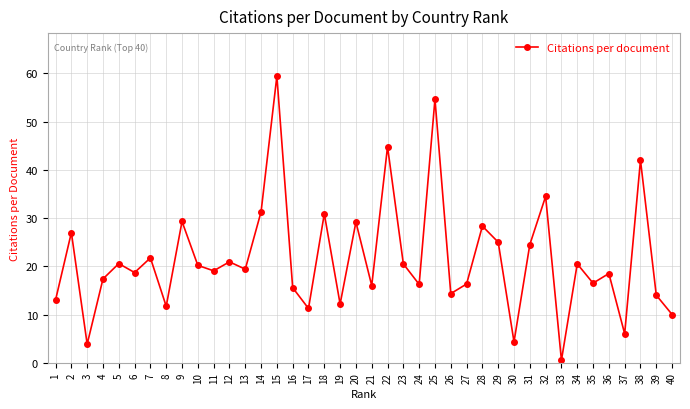

What is the sum of the values at 28 and 27?

44.7